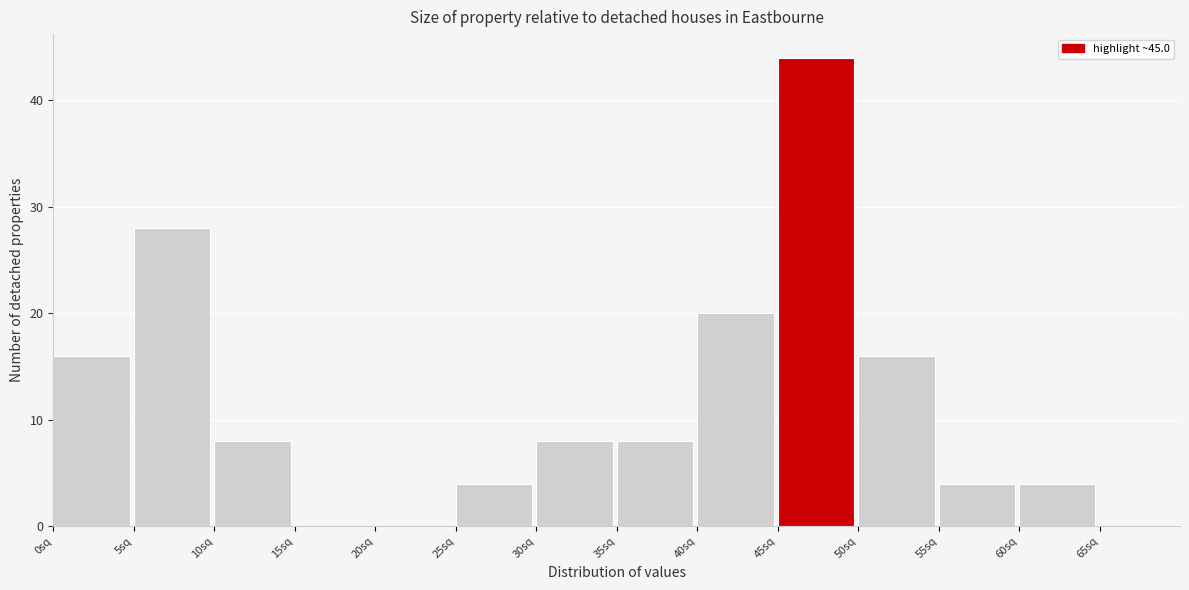

Reading left to right, list every bar in this chart as the range it spans on the x-axis followed by its height. The values are not printed on the chart, so give them approximately, as read against the axis.

0 to 5: 16
5 to 10: 28
10 to 15: 8
15 to 20: 0
20 to 25: 0
25 to 30: 4
30 to 35: 8
35 to 40: 8
40 to 45: 20
45 to 50: 44
50 to 55: 16
55 to 60: 4
60 to 65: 4
65 to 70: 0